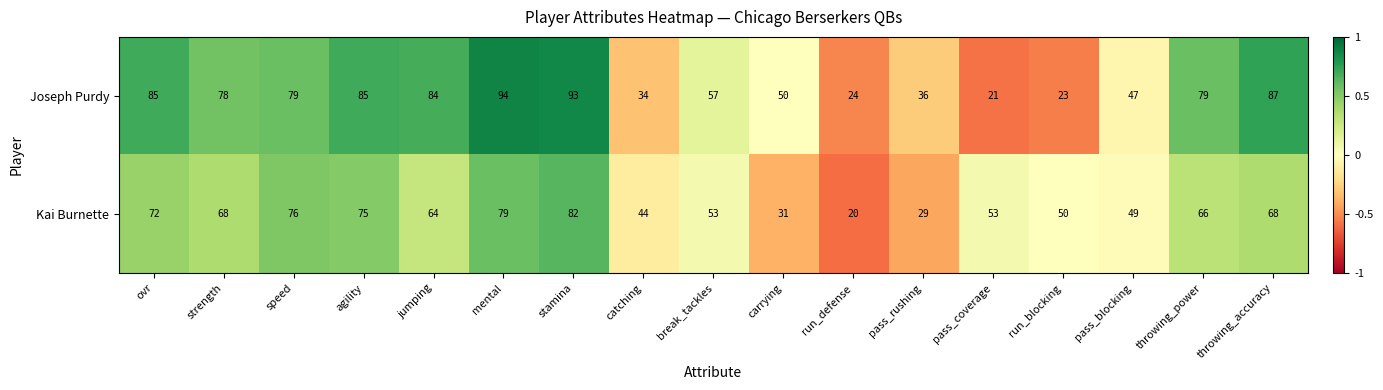

At break_tackles, list the series in order from smallest to largest.

Kai Burnette, Joseph Purdy